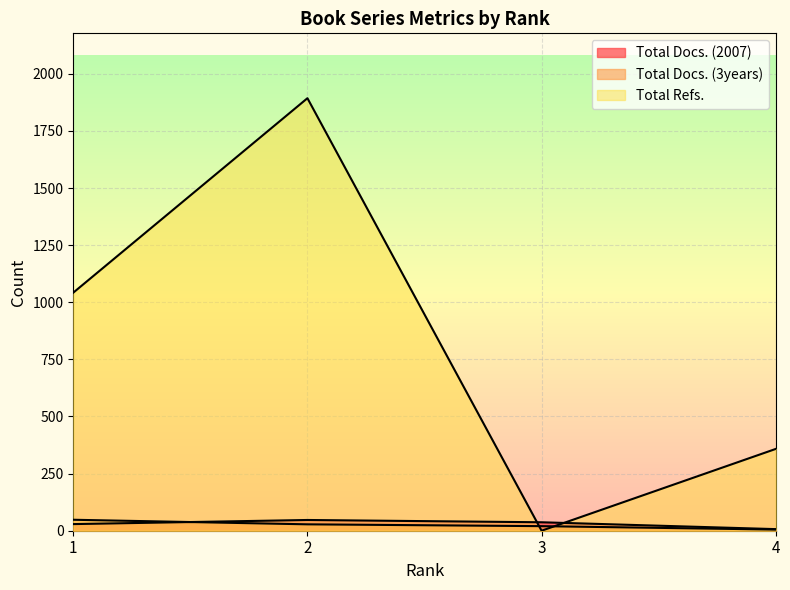

Rank the categories by Total Refs. value from highest to lowest.

2, 1, 4, 3